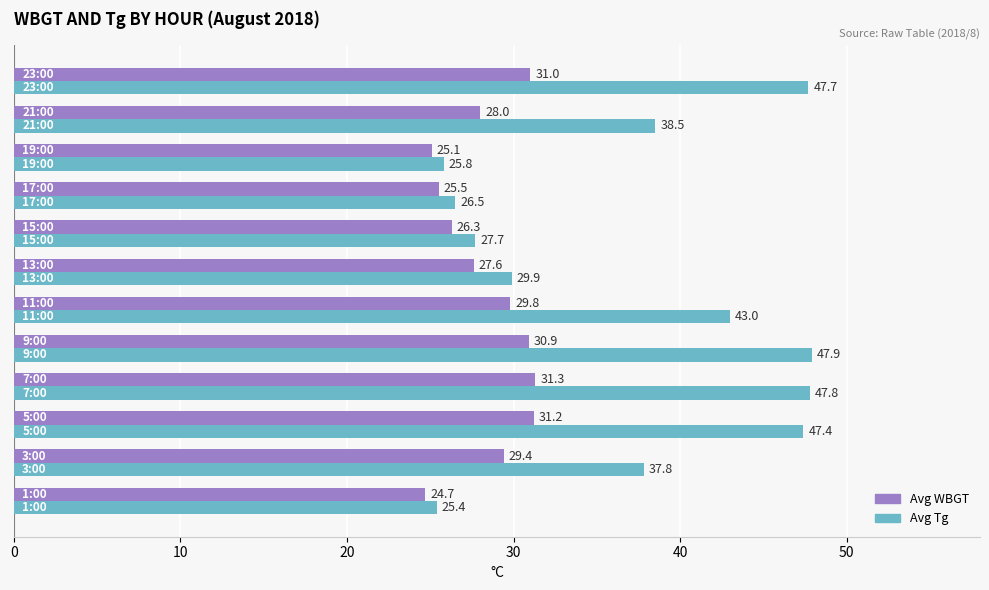

Which series has the largest range (max minus min)?

Avg Tg